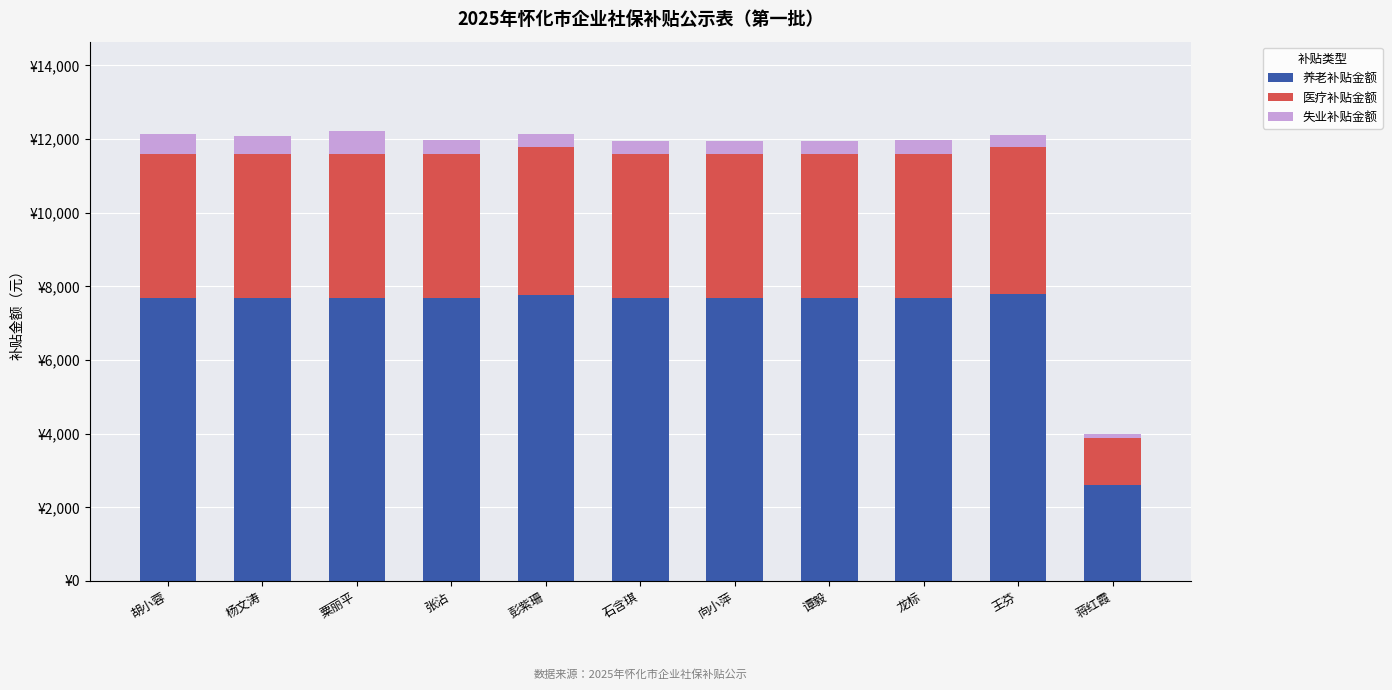

Are the bars horizontal?

No